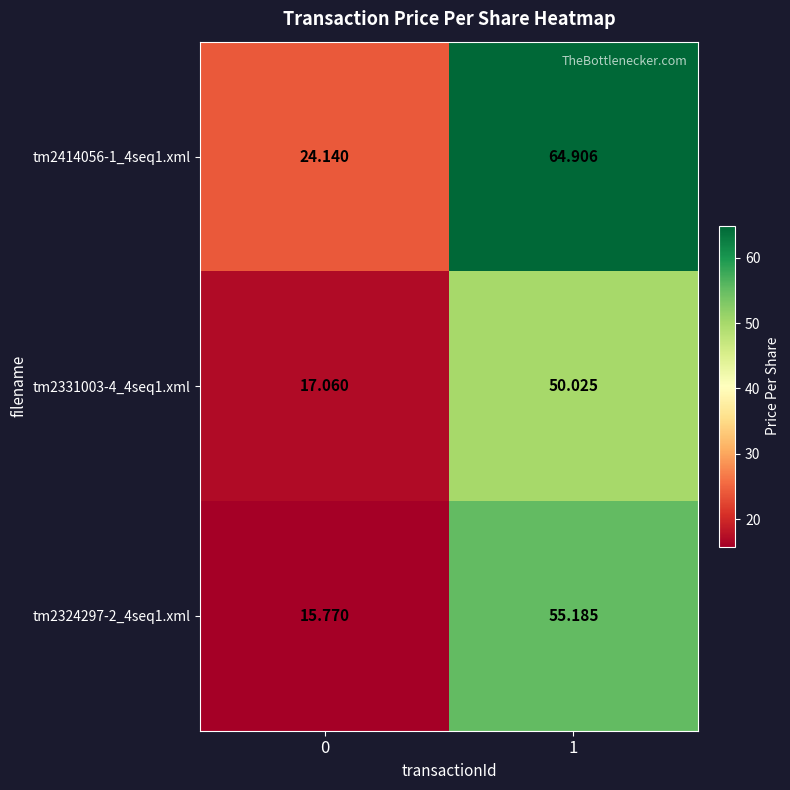

Which series changed the most between 0 and 1?

tm2414056-1_4seq1.xml